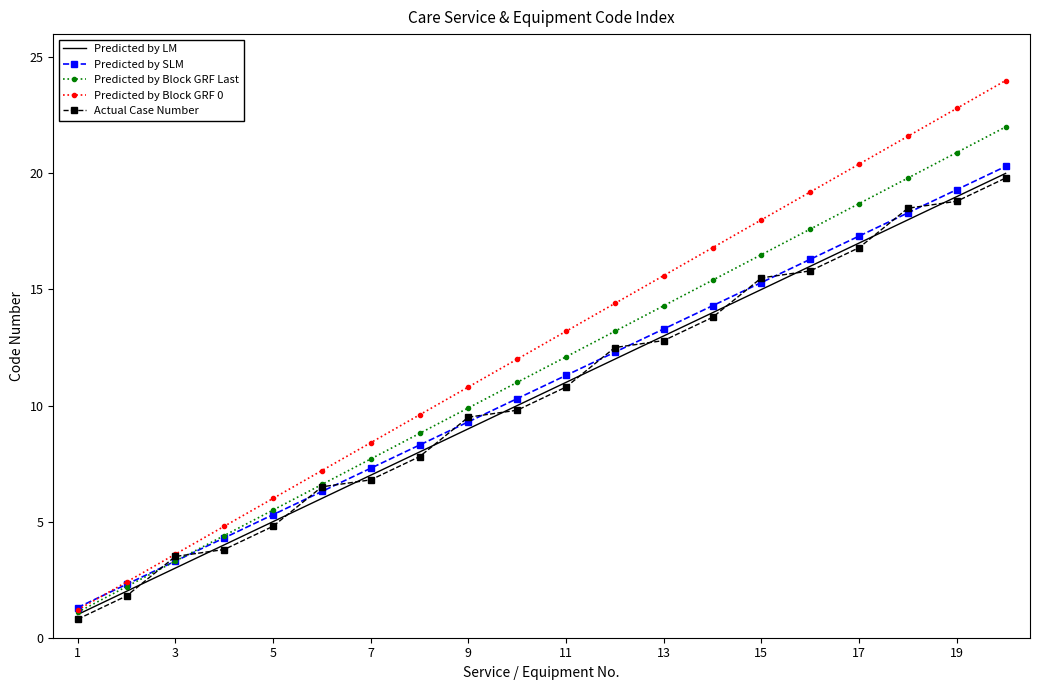

What is the average value of the Predicted by Block GRF 0 series?

12.6